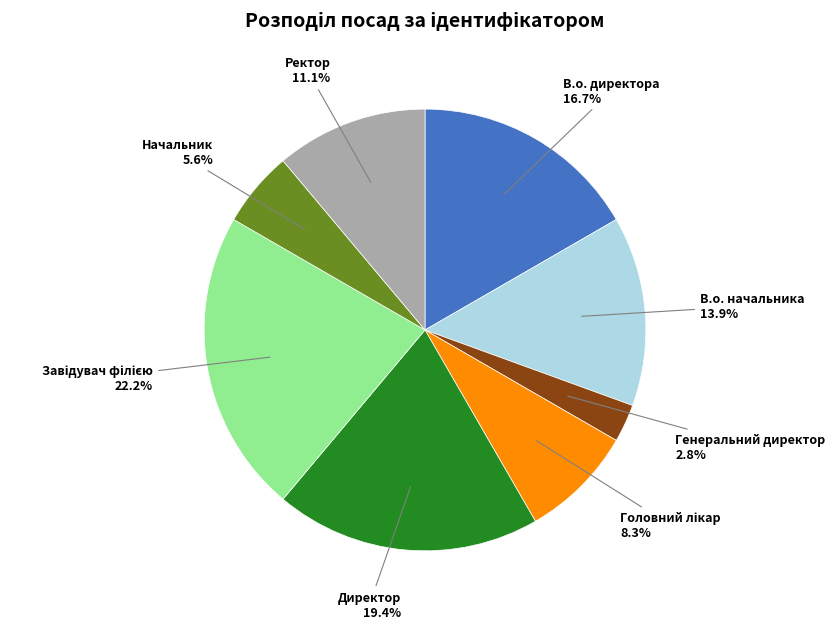

Is there a majority slice in this chart?

No